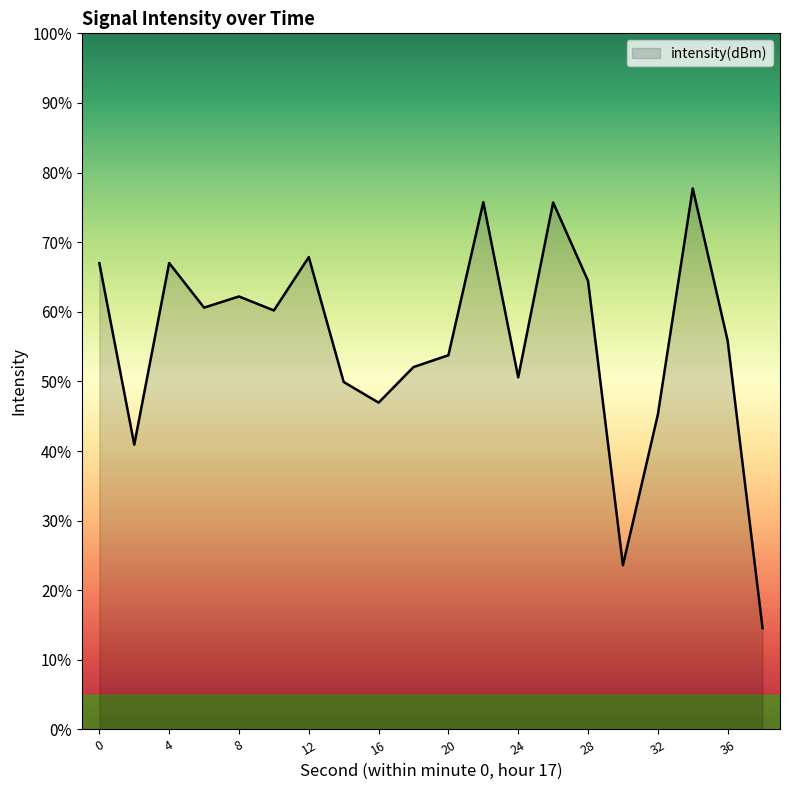

Where is the data nearest to the value -131?

16